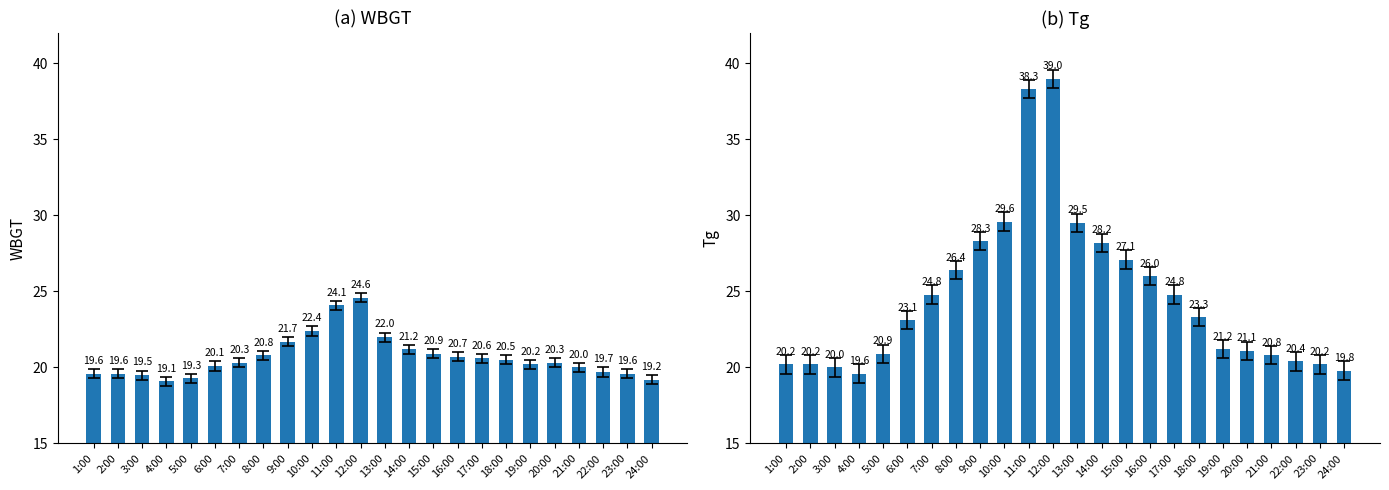

How many data points in WBGT are less than 20?

8